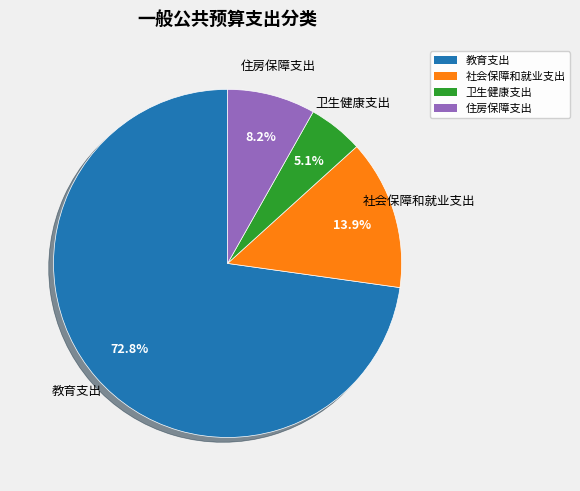

Which category has the smallest portion of the pie?

卫生健康支出